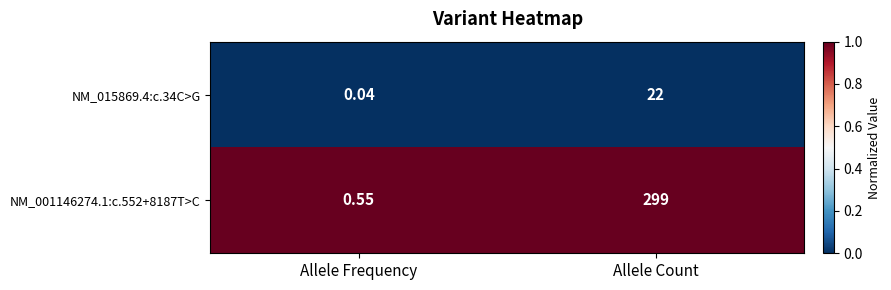

Which category has the lowest value across all series?

Allele Frequency